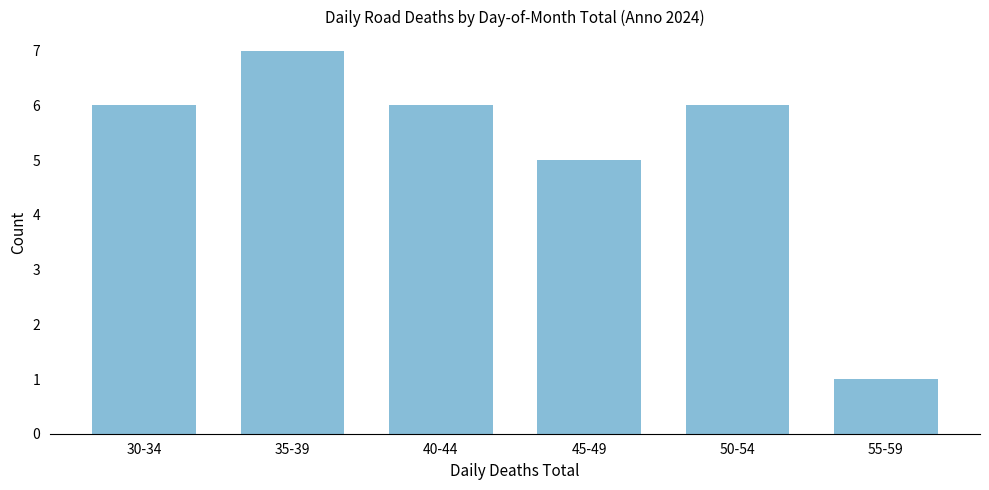

Reading left to right, extract all data points from this chart.

6	7	6	5	6	1